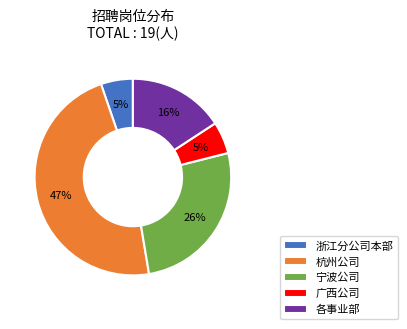

To the nearest percent, what is the difference between the largest and smallest slice percentages?

42%